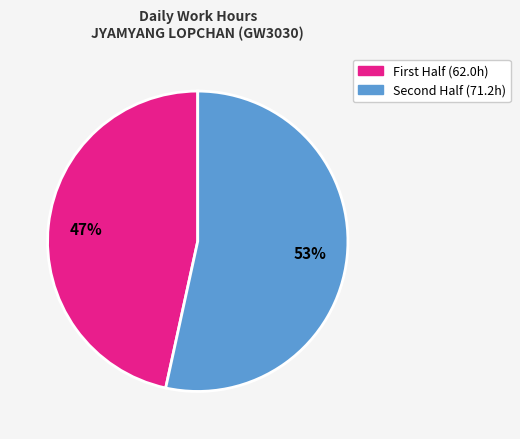

Is there any slice that represents more than half of the pie?

Yes